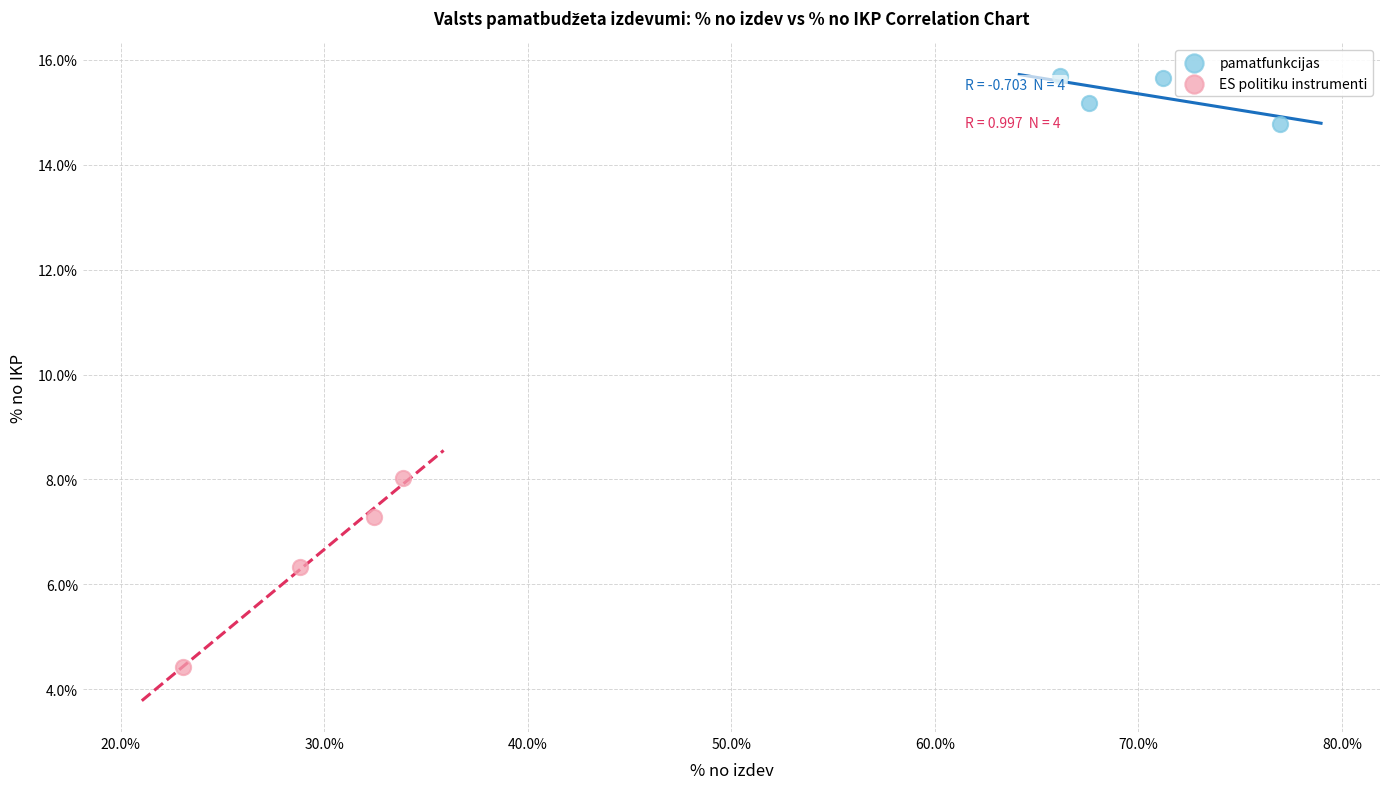

Which series contains the highest Y value?

pamatfunkcijas